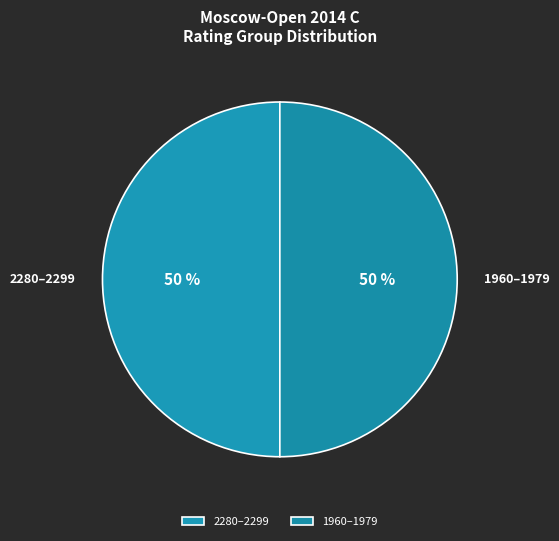

To the nearest percent, what is the average slice percentage?

50%